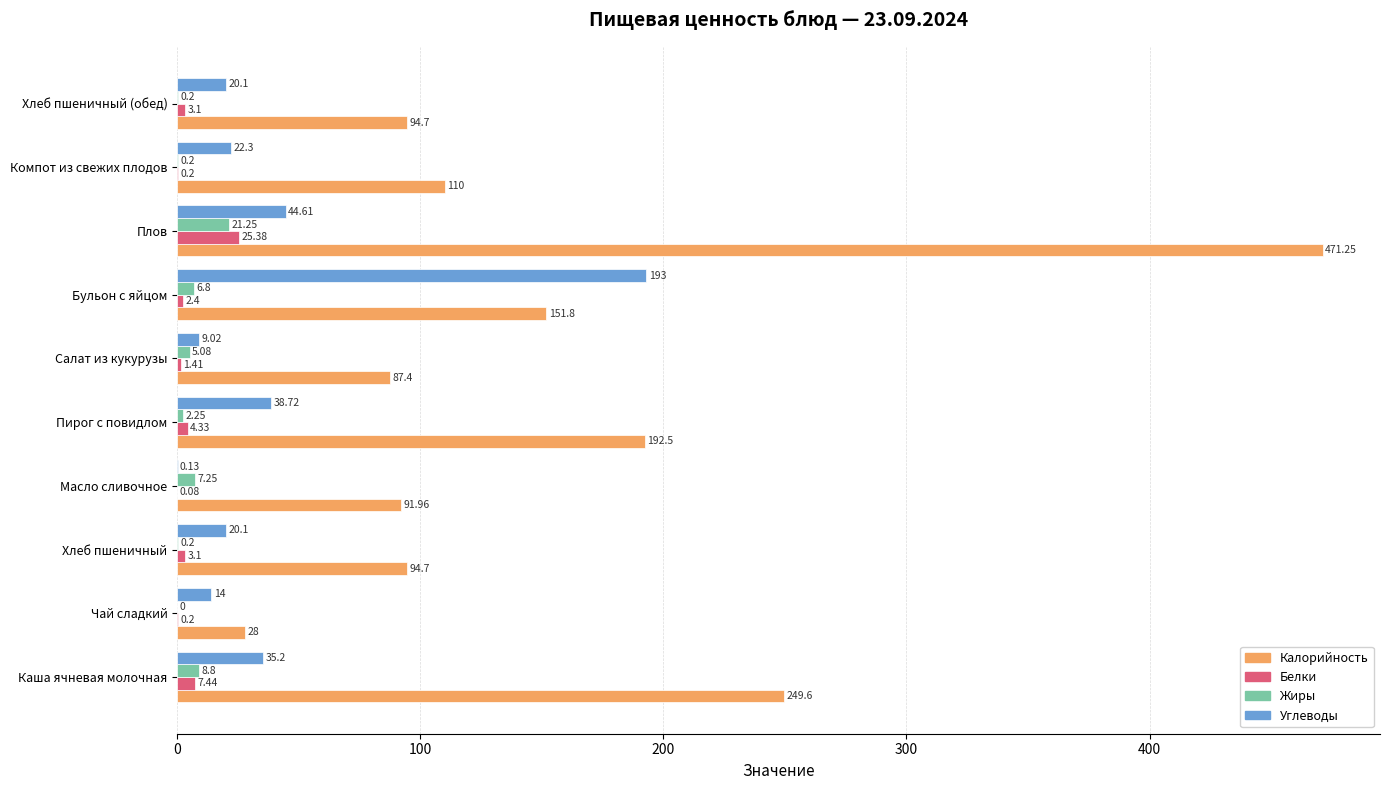

At which label is Белки closest to 12?

Каша ячневая молочная